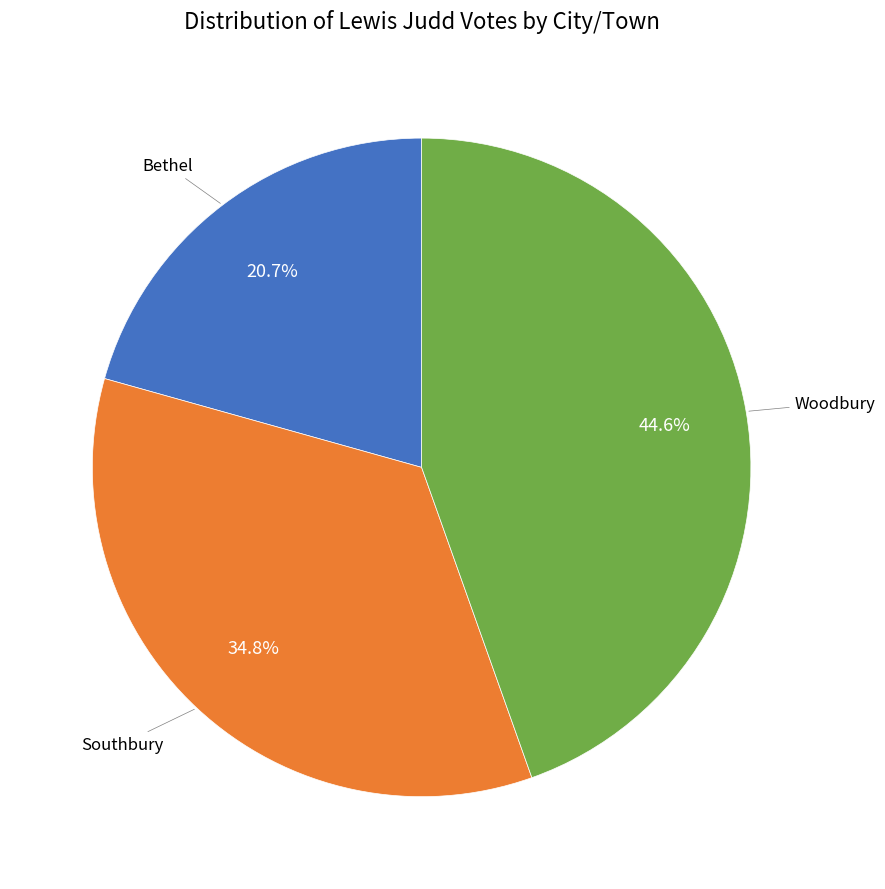

Do Southbury and Woodbury together represent more than half of the pie?

Yes